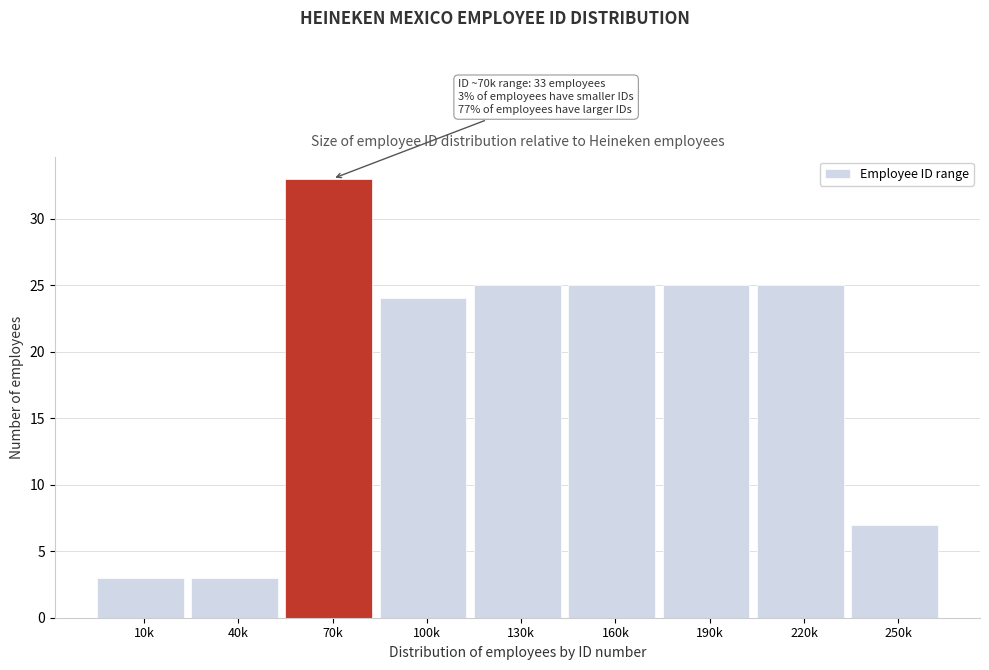

Reading left to right, transcribe all the data shown in this chart.

3	3	33	24	25	25	25	25	7